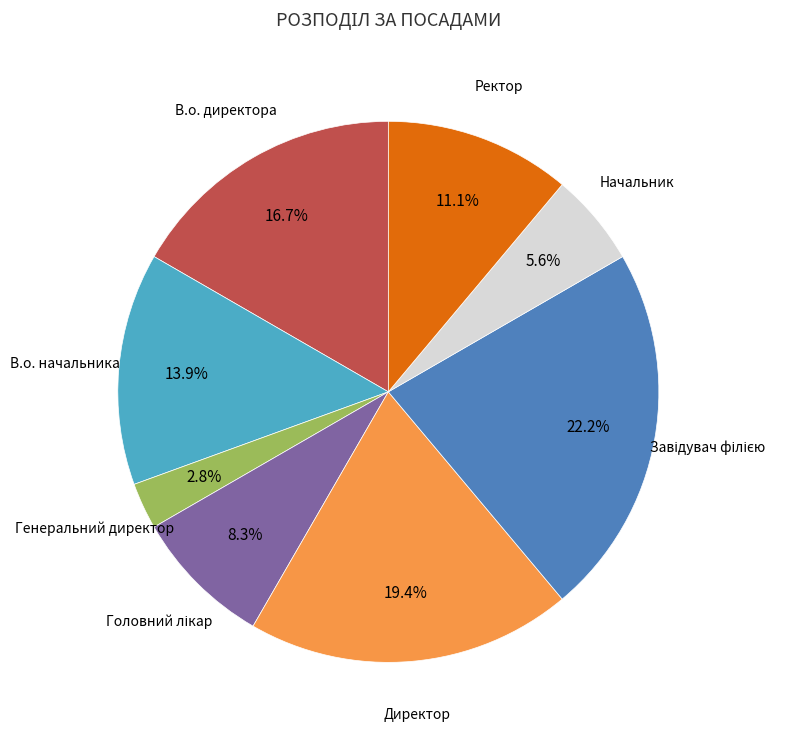

What portion of the pie excludes Генеральний директор?

97.2%